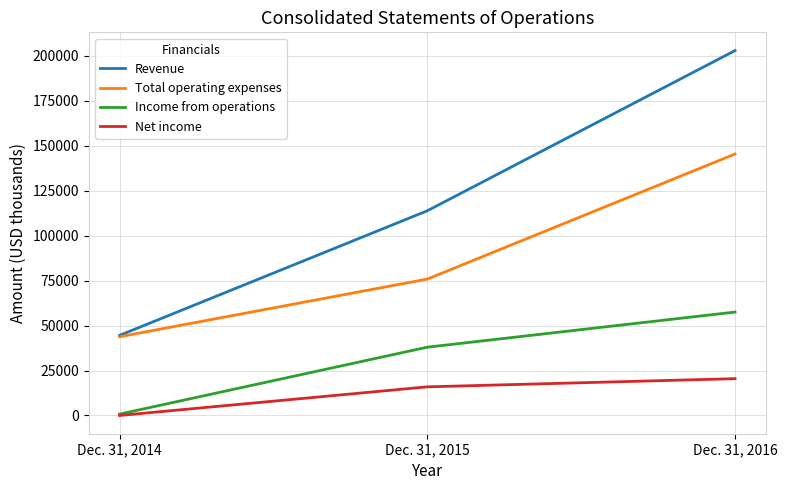

The value of Income from operations at Dec. 31, 2016 is 78044. True or false?

False